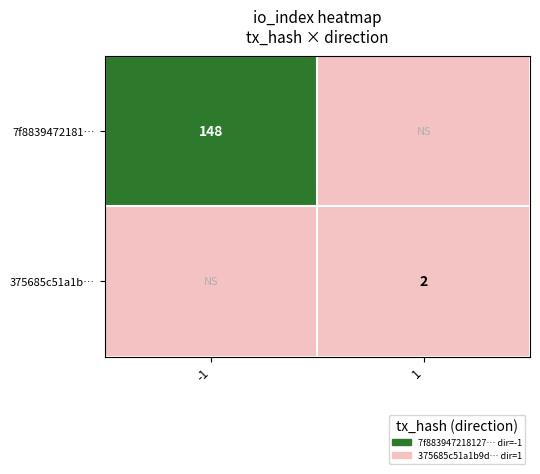

The 375685c51a1b… series shows 0 at 1. True or false?

False